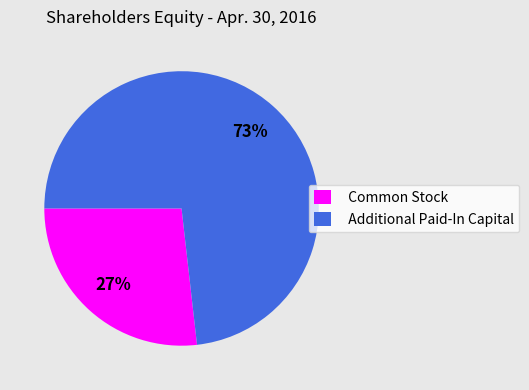

Is Additional Paid-In Capital the majority of the pie?

Yes